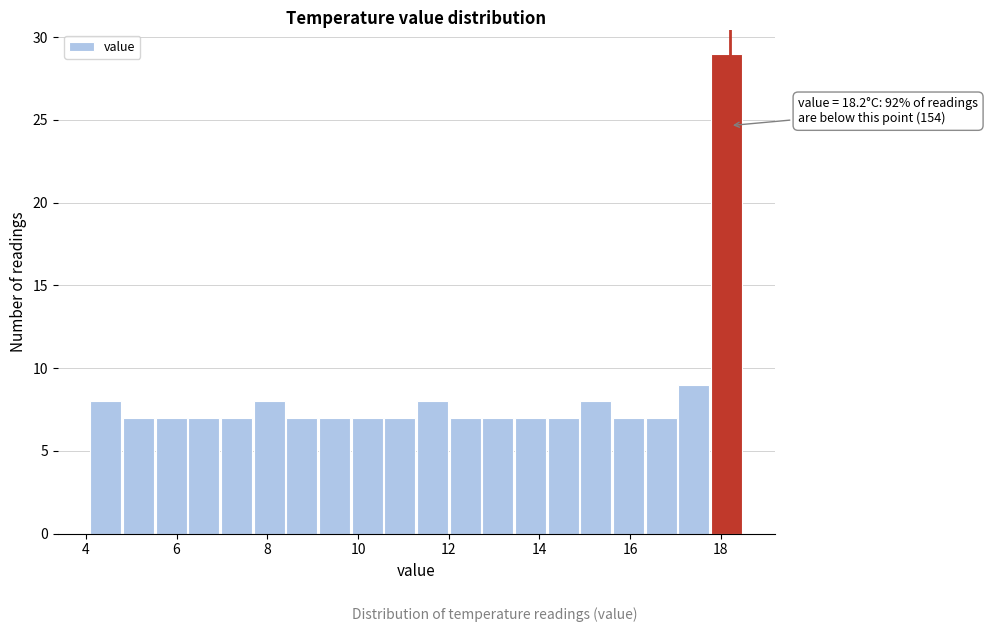

Around what value on the x-axis is the tallest bar? Give the approximate position of its centre, as read against the axis.

18.2